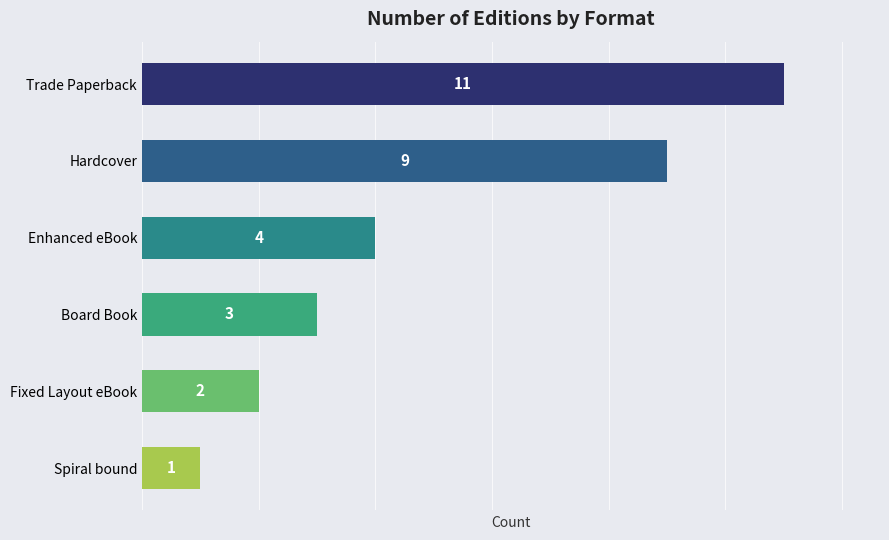

True or false: the data shows 4 at Enhanced eBook.

True